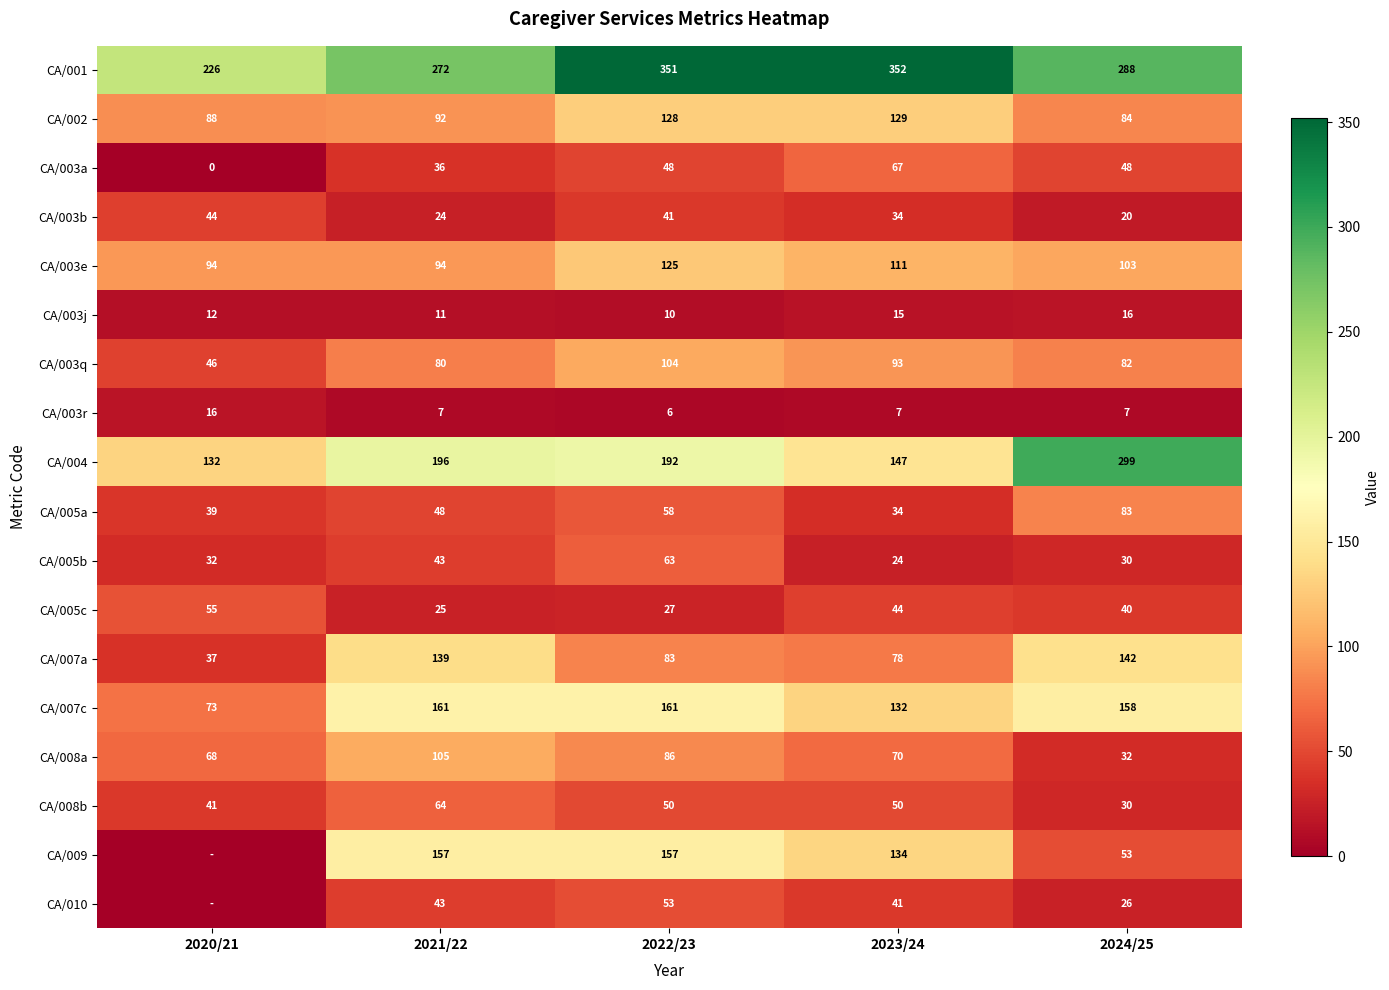

List the series in order of their peak value, lowest first.

CA/003j, CA/003r, CA/003b, CA/010, CA/005c, CA/005b, CA/008b, CA/003a, CA/005a, CA/003q, CA/008a, CA/003e, CA/002, CA/007a, CA/009, CA/007c, CA/004, CA/001